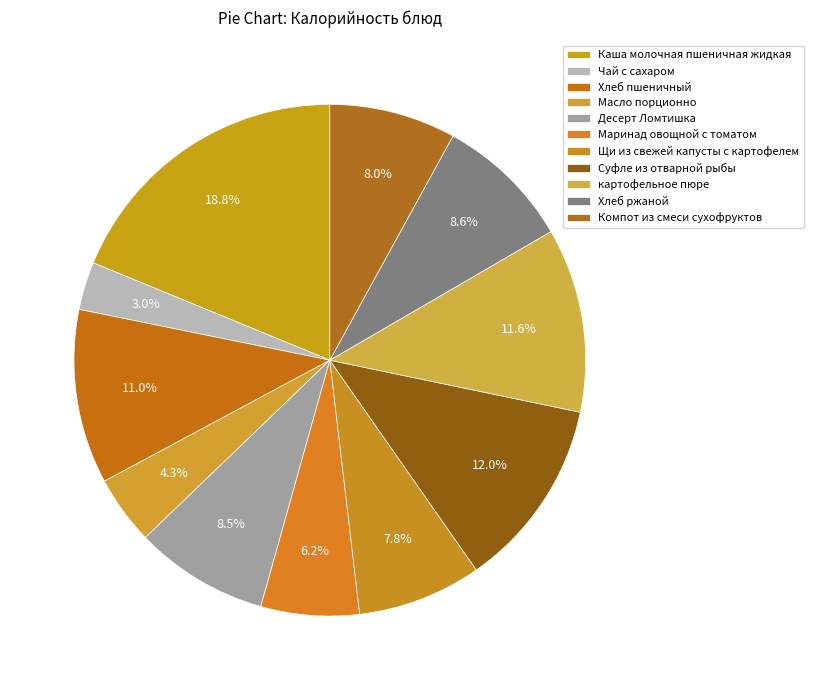

Count the number of slices in the pie.

11